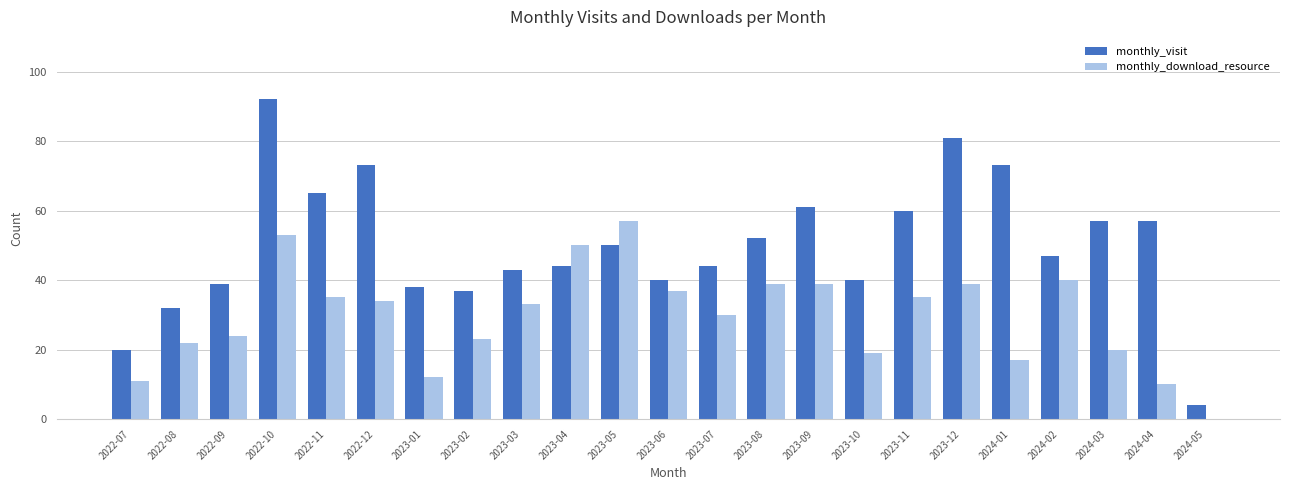

True or false: monthly_visit has a value of 73 at 2022-12.

True